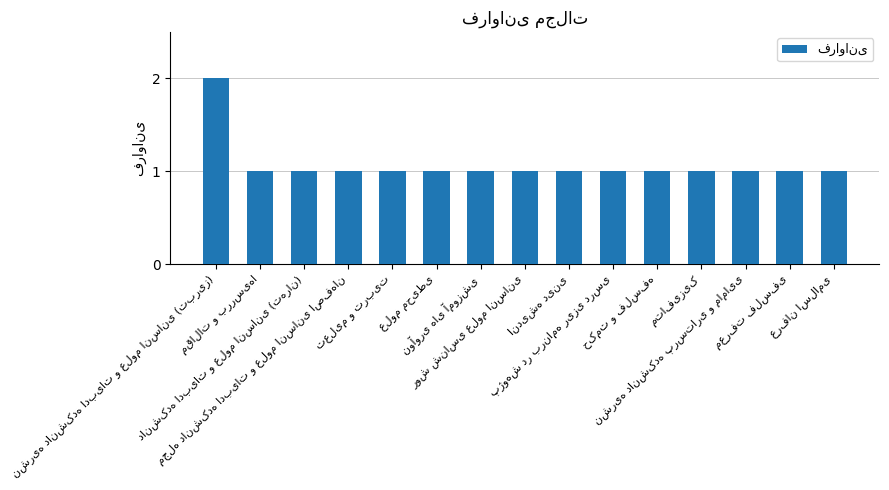

What is the sum of all values?

16